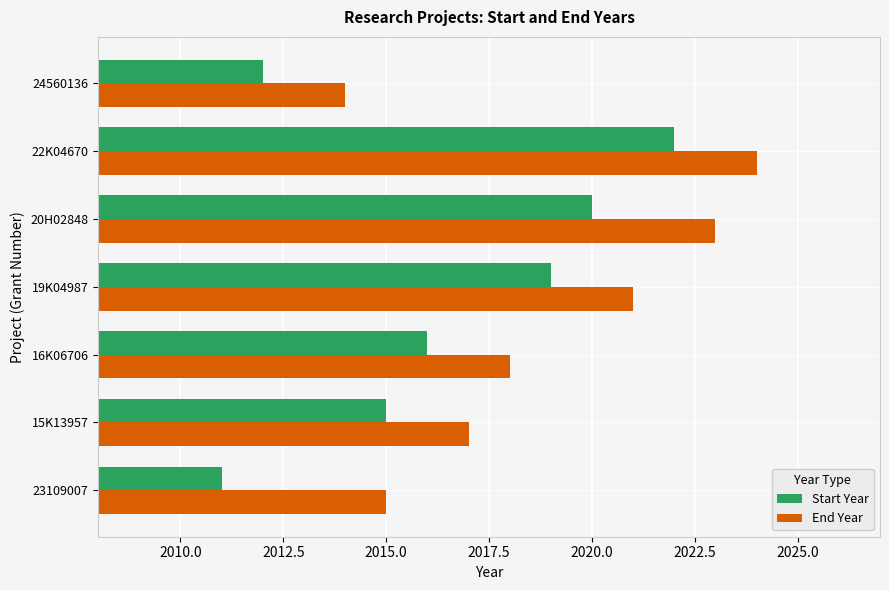

Rank the categories by Start Year value from lowest to highest.

23109007, 24560136, 15K13957, 16K06706, 19K04987, 20H02848, 22K04670